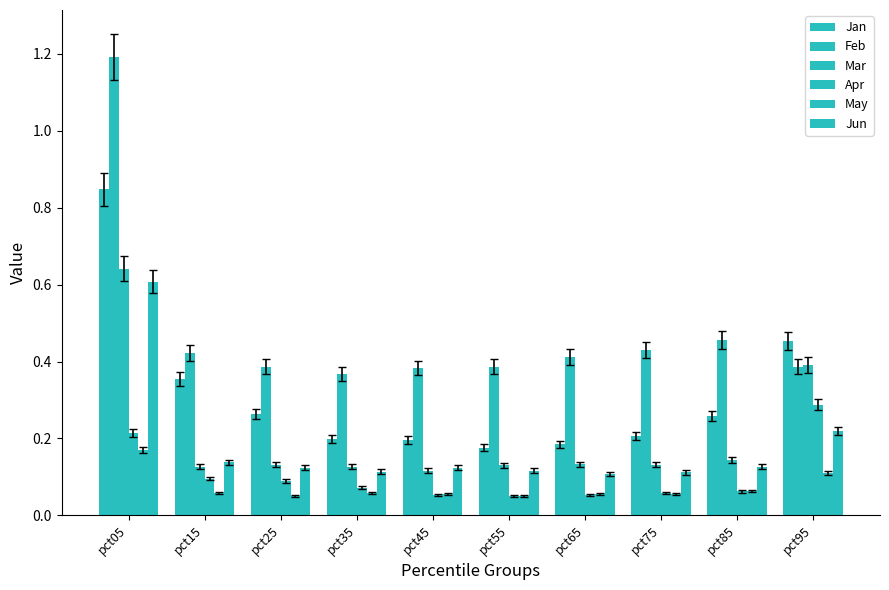

How many groups of bars are there?

10